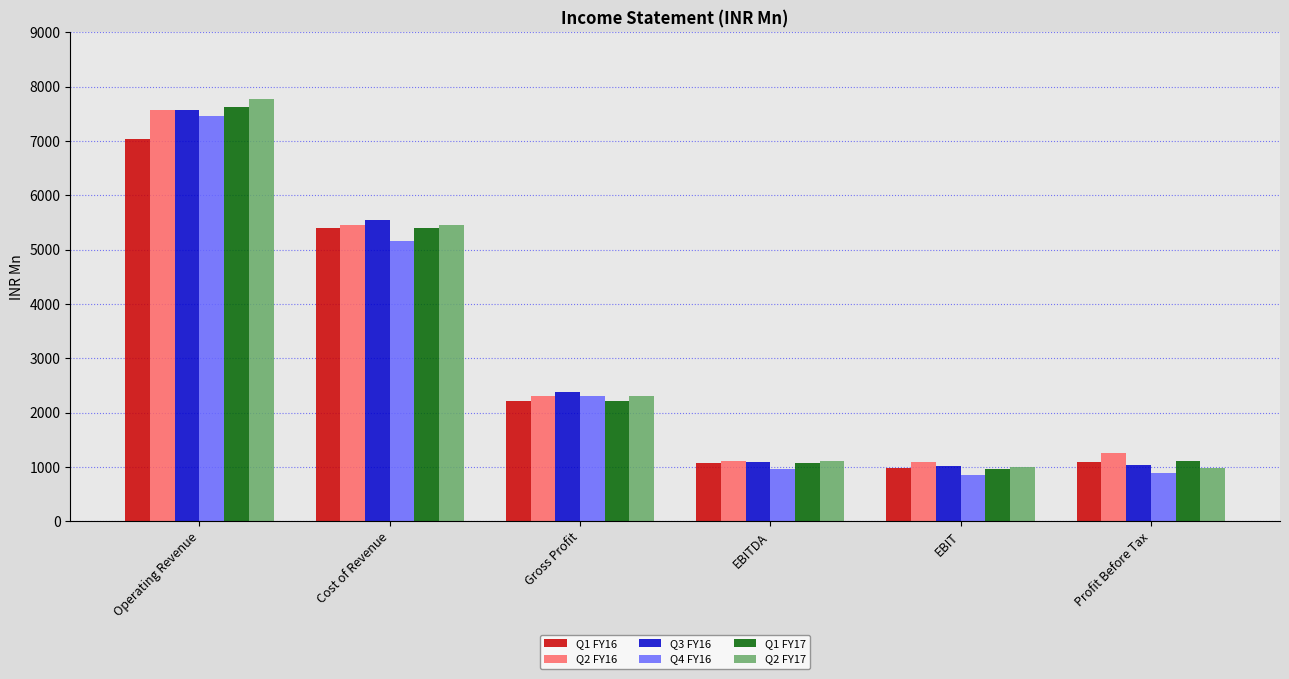

At which label is Q2 FY16 closest to 4325?

Cost of Revenue